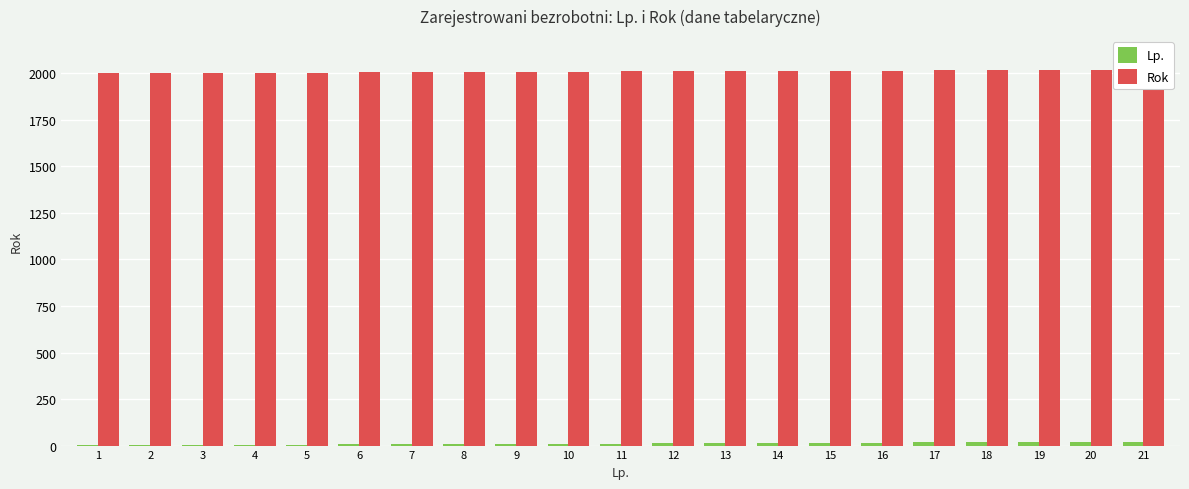

Reading left to right, extract all data points from this chart.

Lp.: 1	2	3	4	5	6	7	8	9	10	11	12	13	14	15	16	17	18	19	20	21
Rok: 2000	2001	2002	2003	2004	2005	2006	2007	2008	2009	2010	2011	2012	2013	2014	2015	2016	2017	2018	2019	2020